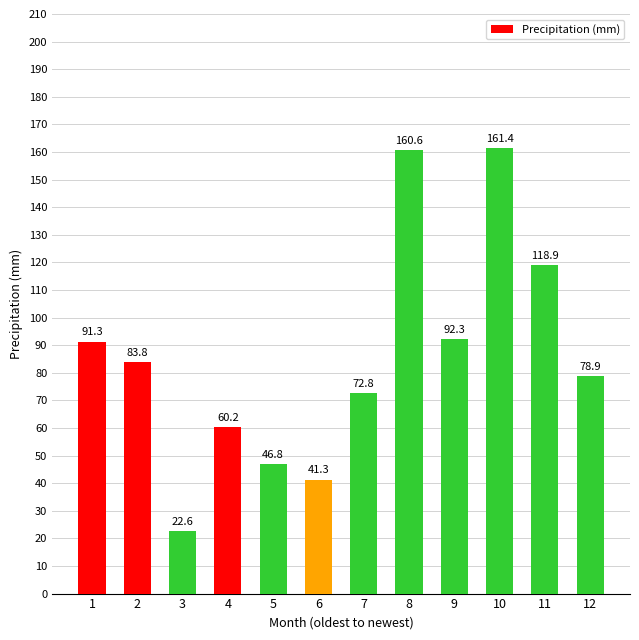

What is the sum of the values at 10 and 7?

234.2